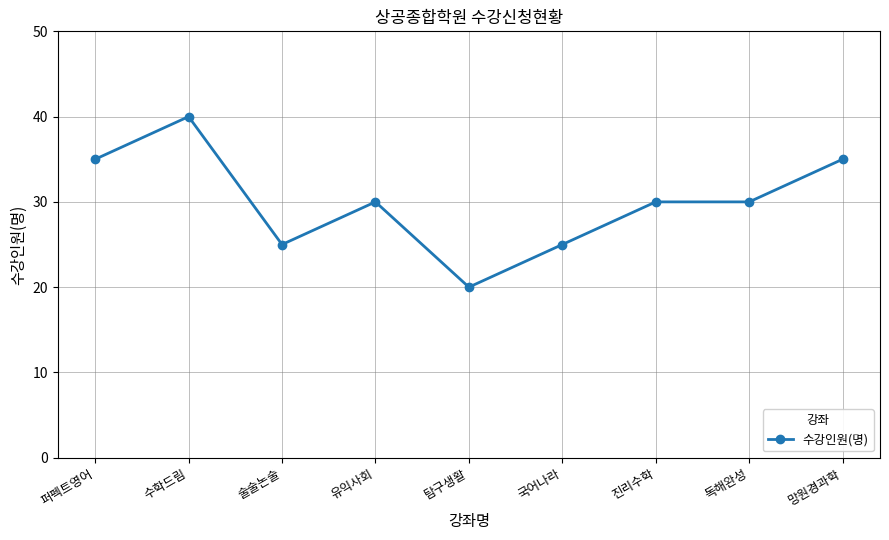

What is the change in value from 유익사회 to 탐구생활?

-10